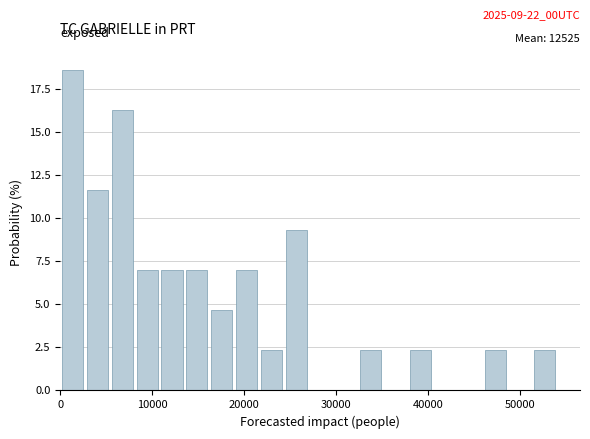

Read against the x-axis, roughly where is the centre of the tallest bar?

1000